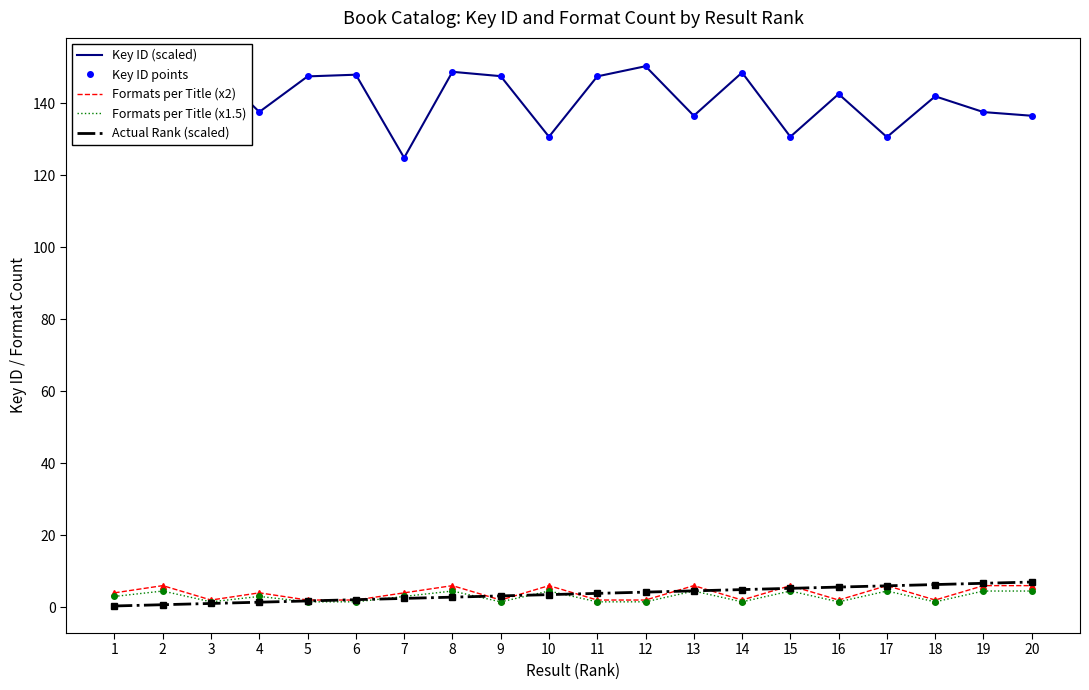

Reading right to left, extract all data points from this chart.

Key ID (scaled): 20=136.5	19=137.5	18=141.9	17=130.6	16=142.6	15=130.7	14=148.5	13=136.5	12=150.3	11=147.5	10=130.7	9=147.5	8=148.7	7=124.8	6=147.9	5=147.5	4=137.6	3=150.6	2=148.7	1=150.0
Key ID points: 20=136.5	19=137.5	18=141.9	17=130.6	16=142.6	15=130.7	14=148.5	13=136.5	12=150.3	11=147.5	10=130.7	9=147.5	8=148.7	7=124.8	6=147.9	5=147.5	4=137.6	3=150.6	2=148.7	1=150.0
Formats per Title (x2): 20=6.0	19=6.0	18=2.0	17=6.0	16=2.0	15=6.0	14=2.0	13=6.0	12=2.0	11=2.0	10=6.0	9=2.0	8=6.0	7=4.0	6=2.0	5=2.0	4=4.0	3=2.0	2=6.0	1=4.0
Formats per Title (x1.5): 20=4.5	19=4.5	18=1.5	17=4.5	16=1.5	15=4.5	14=1.5	13=4.5	12=1.5	11=1.5	10=4.5	9=1.5	8=4.5	7=3.0	6=1.5	5=1.5	4=3.0	3=1.5	2=4.5	1=3.0
Actual Rank (scaled): 20=7.0	19=6.6	18=6.3	17=5.9	16=5.6	15=5.2	14=4.9	13=4.5	12=4.2	11=3.8	10=3.5	9=3.1	8=2.8	7=2.4	6=2.1	5=1.8	4=1.4	3=1.0	2=0.7	1=0.3